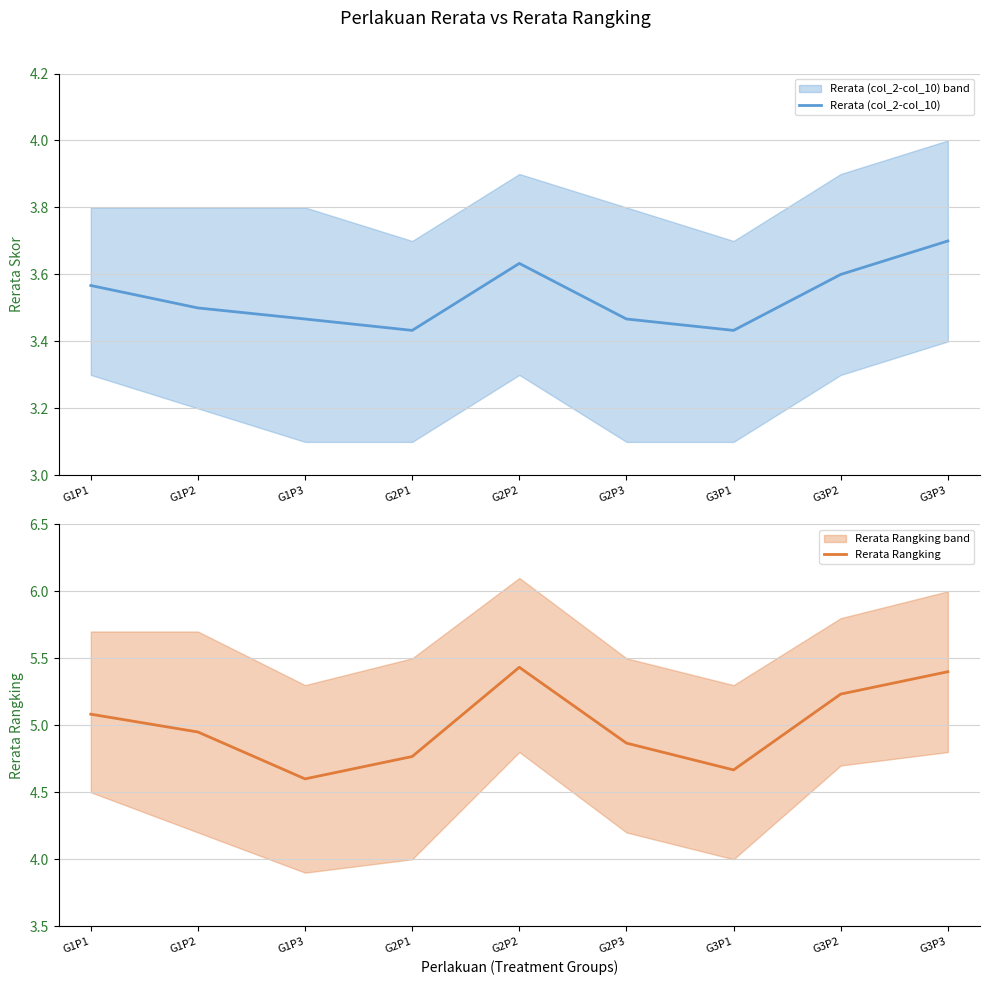

Is the value of Rerata Rangking at G3P2 greater than the value of Rerata (col_2-col_10) at G2P3?

Yes